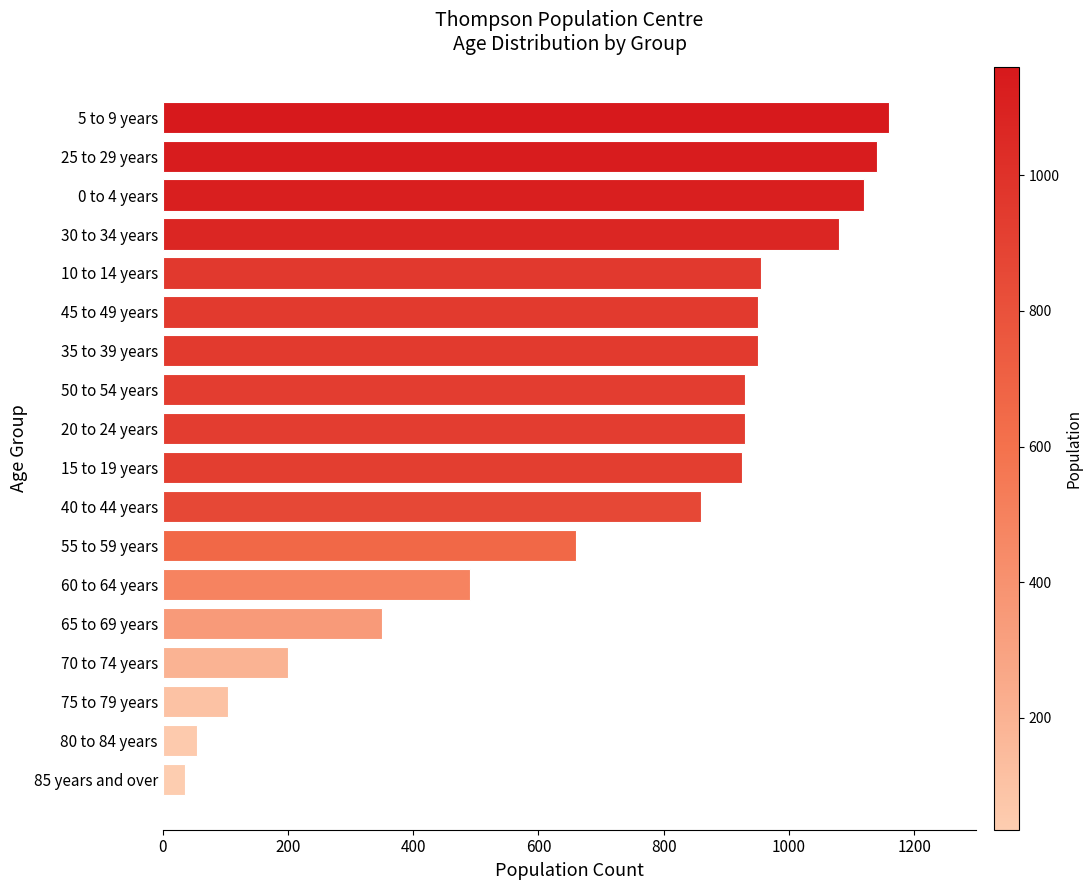

Where is the data nearest to the value 597?

55 to 59 years